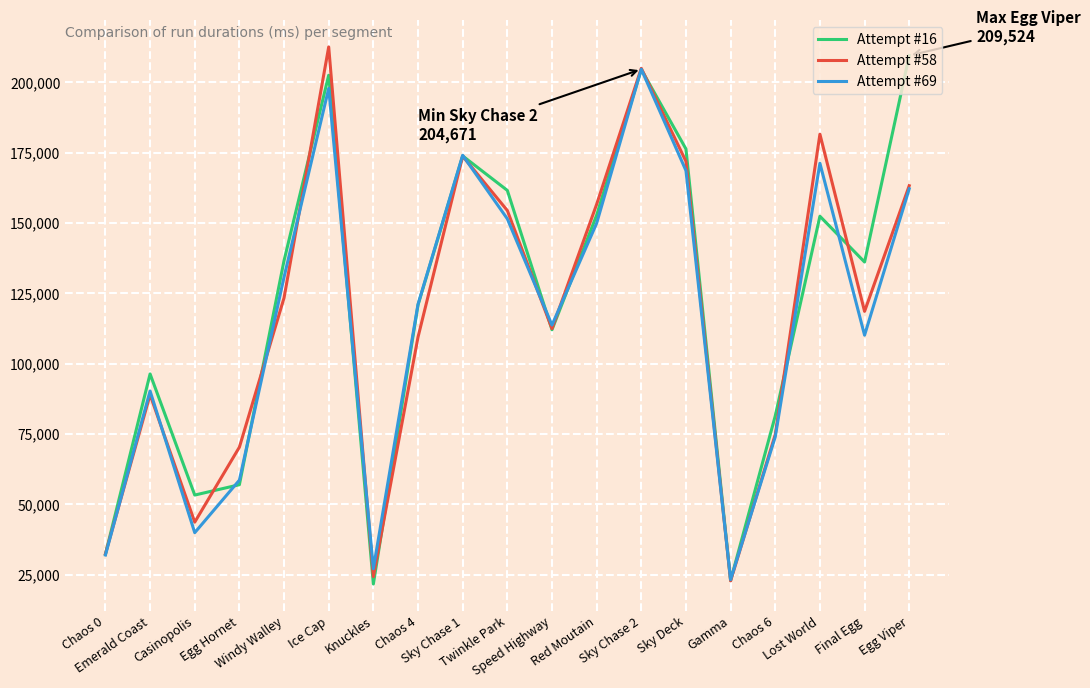

How many values in the Attempt #58 series are below 118561?

9